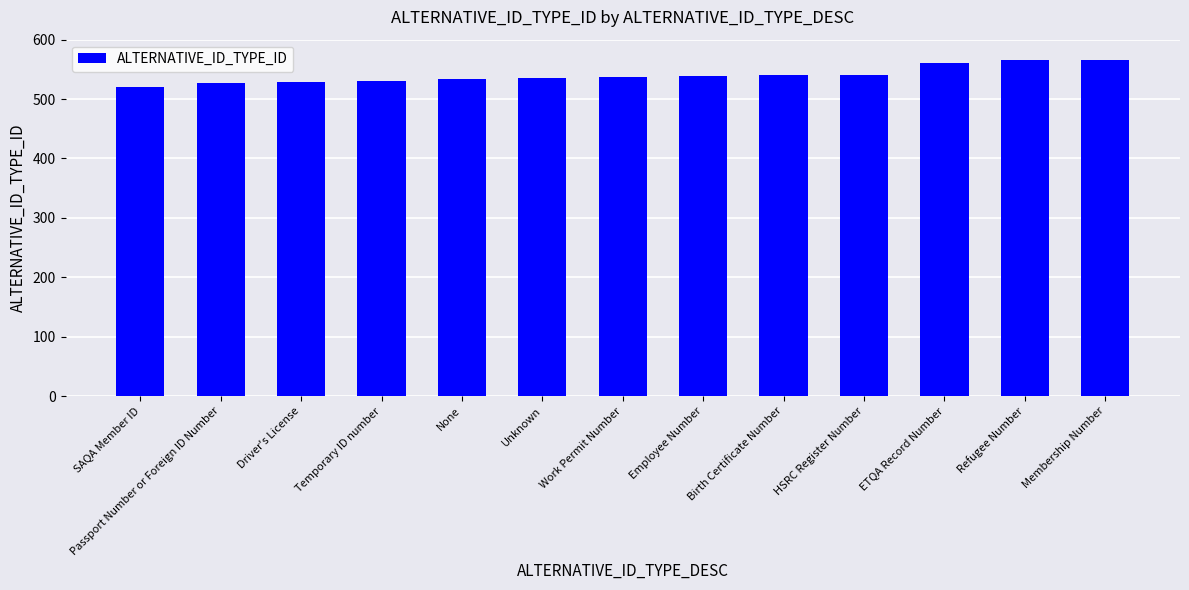

What is the value of the 11th bar from the left?

561